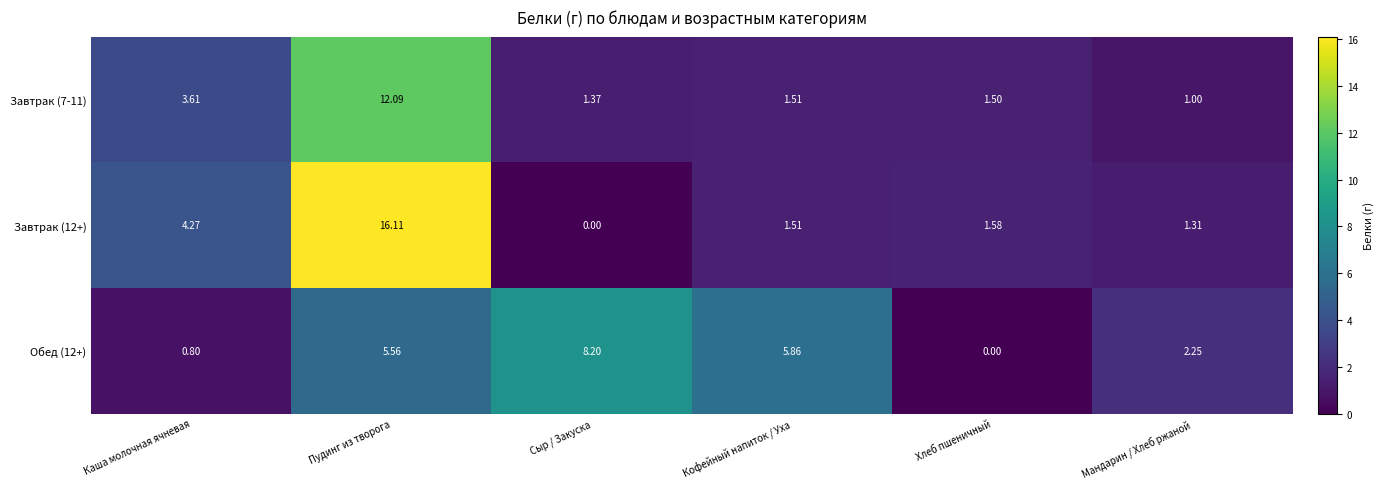

Which label corresponds to the largest value in the chart?

Пудинг из творога